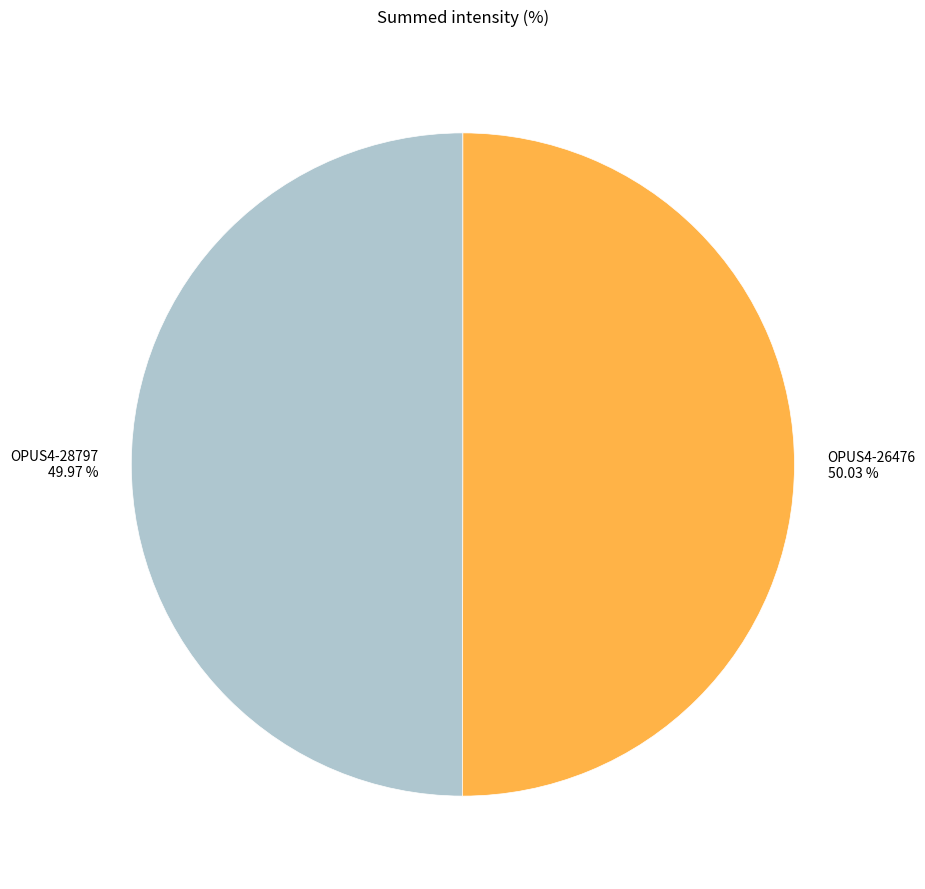

The OPUS4-26476 slice represents 63% of the pie. True or false?

False